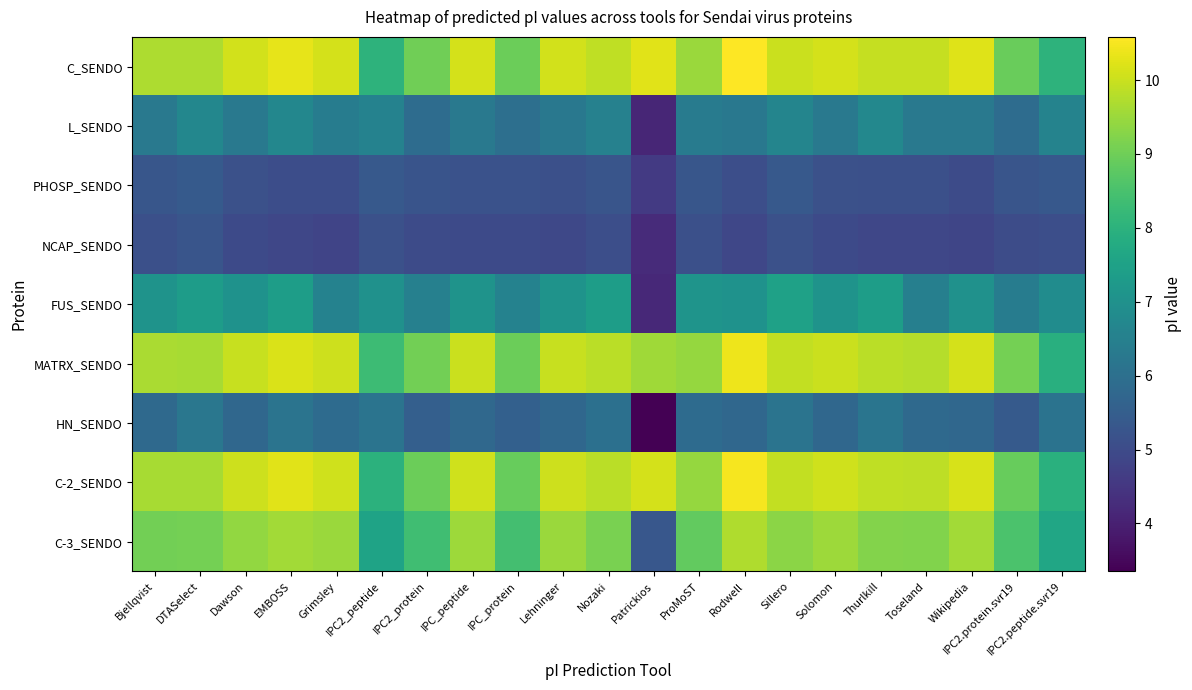

Which has a higher value, Rodwell or Nozaki?

Rodwell